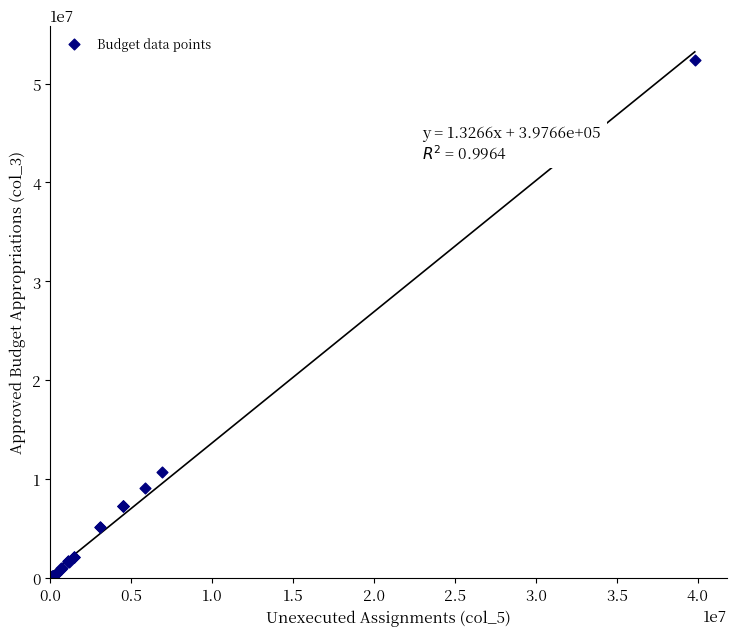

What Y value in the scatter plot is closest to 26214150?

10725900